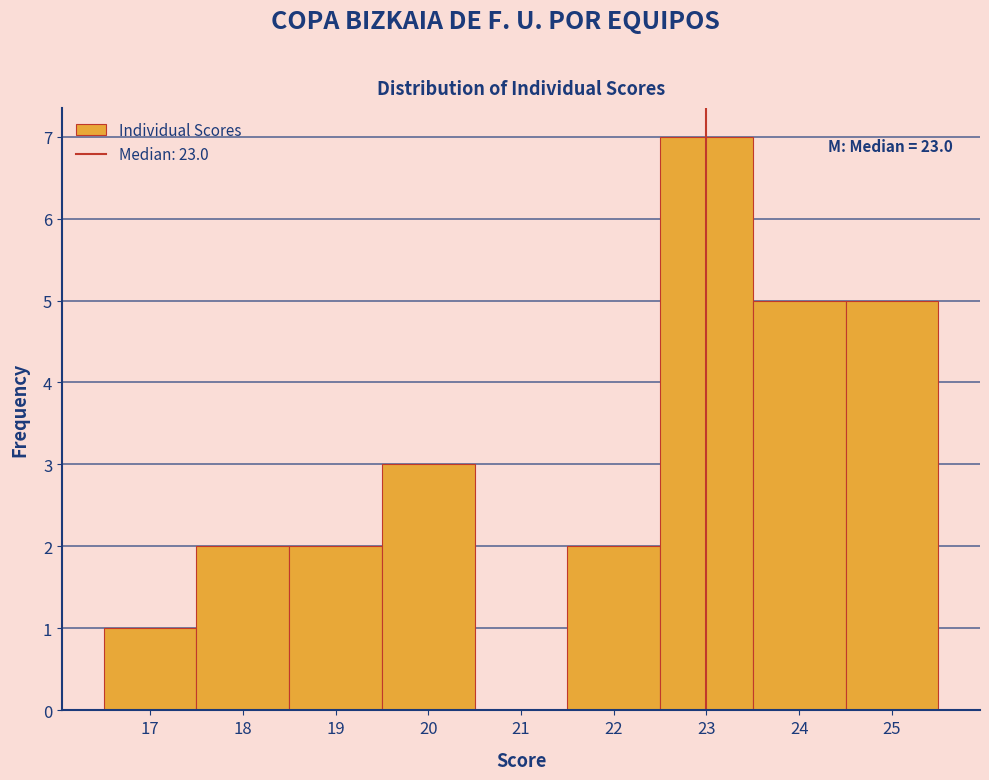

Over which range of the x-axis is the bar tallest?

22.5 to 23.5